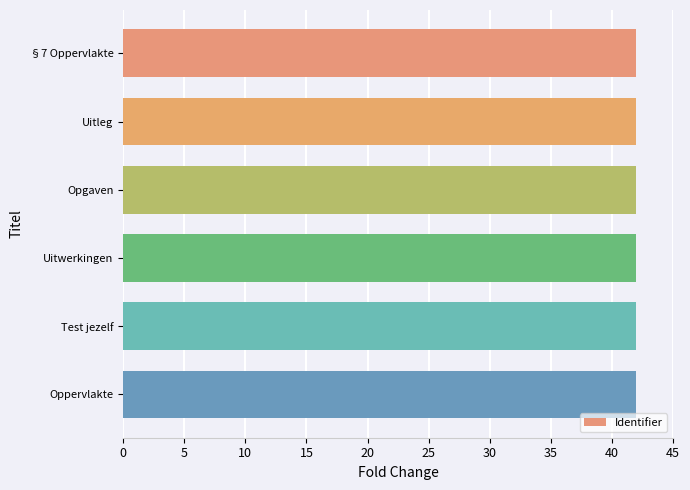

Does the chart contain any negative values?

No